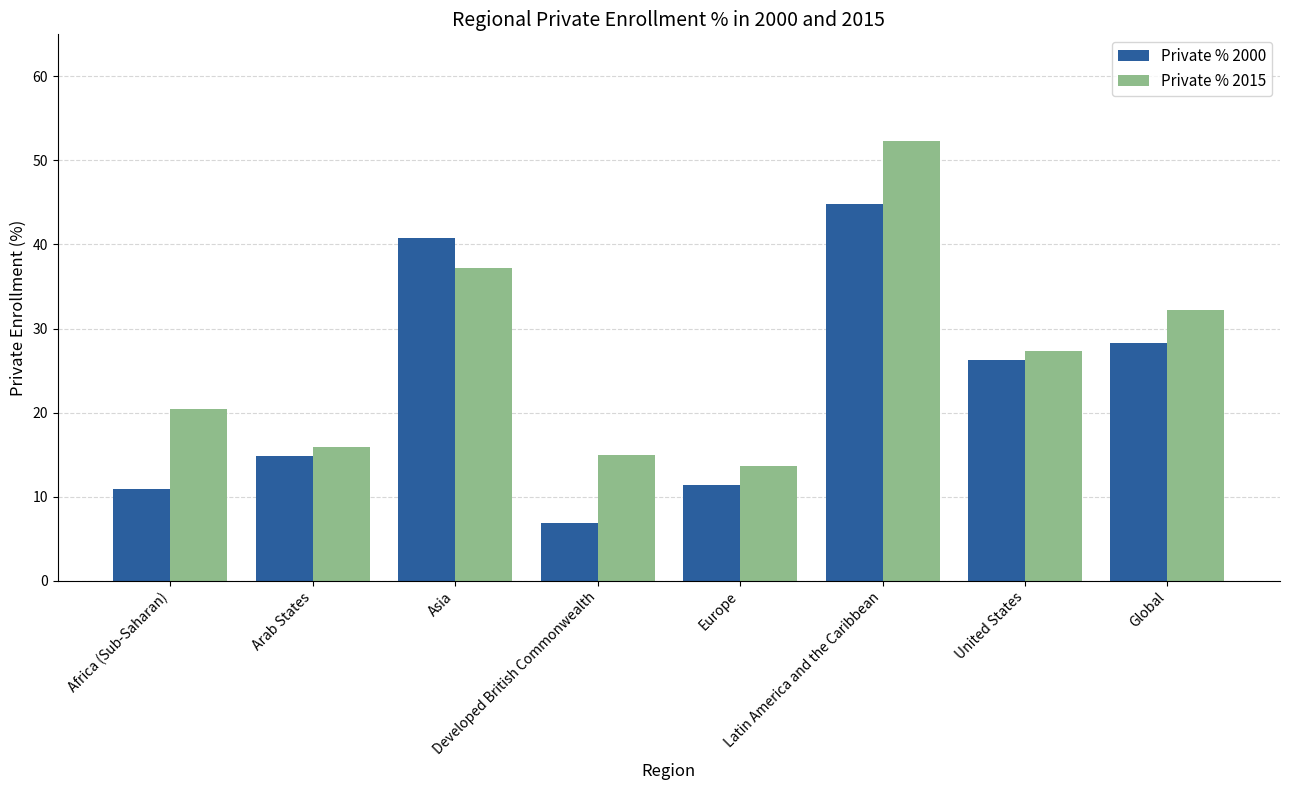

What is the total value across all series at Global?

60.5